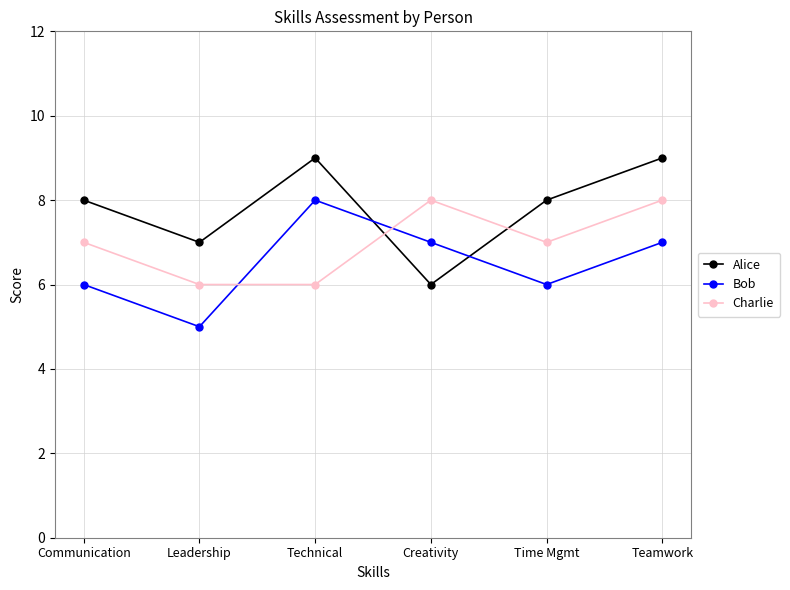

What is the spread (max minus min) of values at Creativity?

2